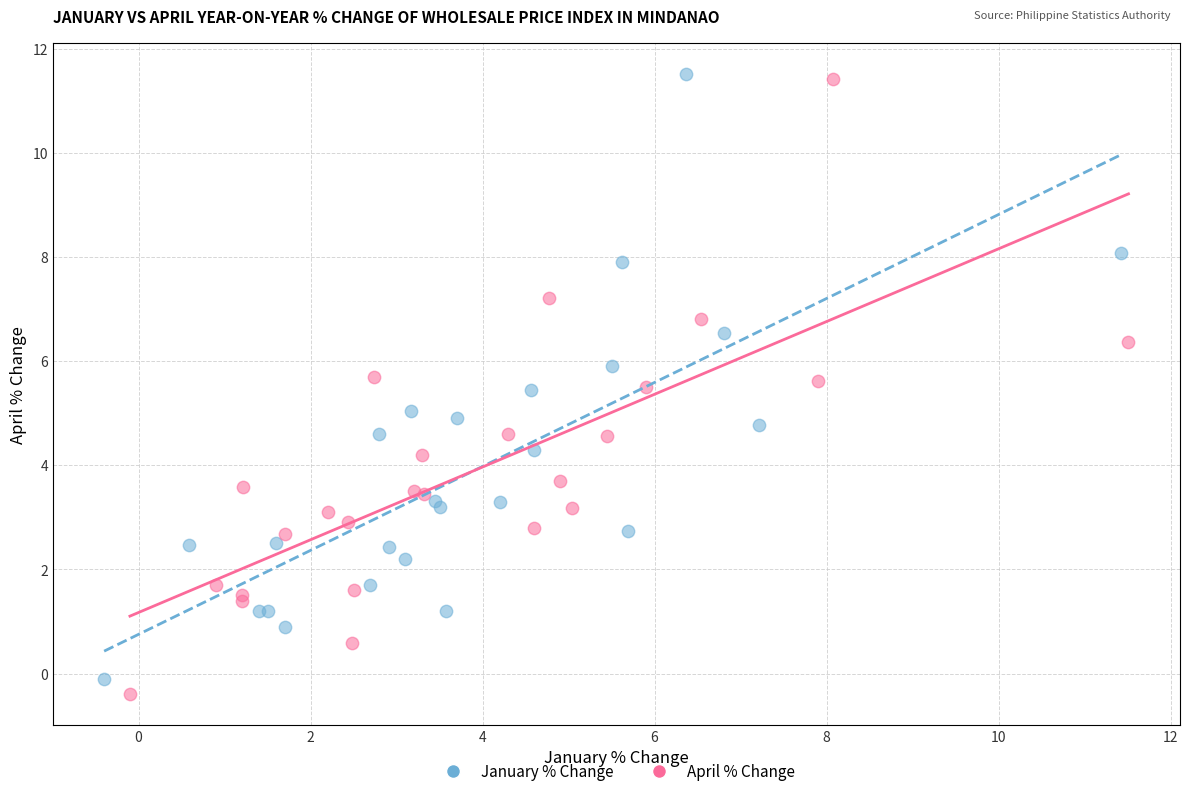

Which series reaches the minimum Y coordinate?

April % Change